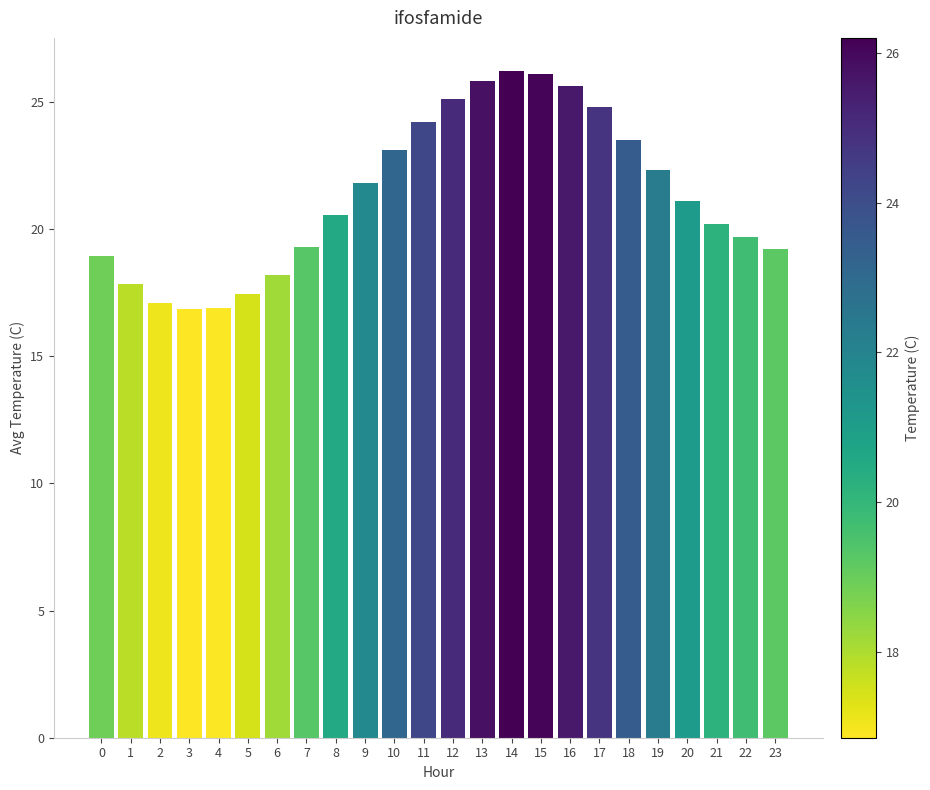

The chart shows a value of 14.4 at 12. True or false?

False